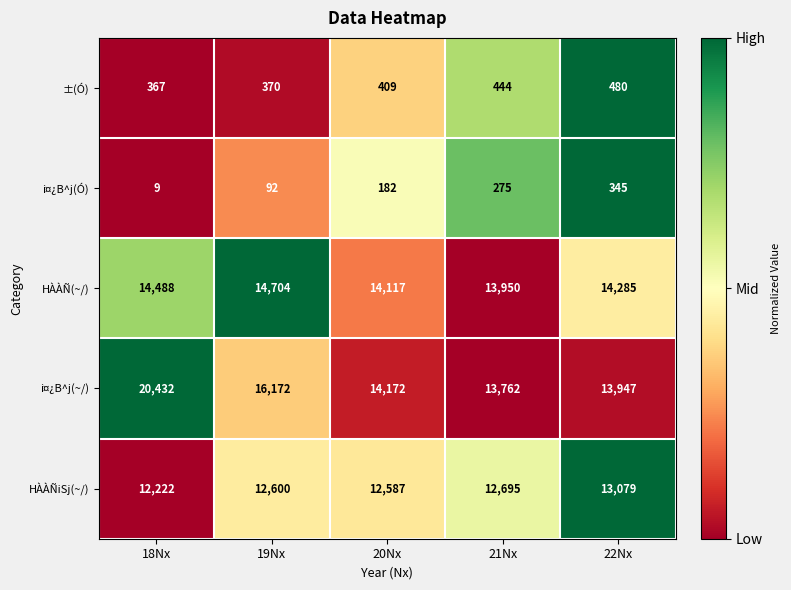

Which series has the widest spread of values?

i¤¿B^j(~/)